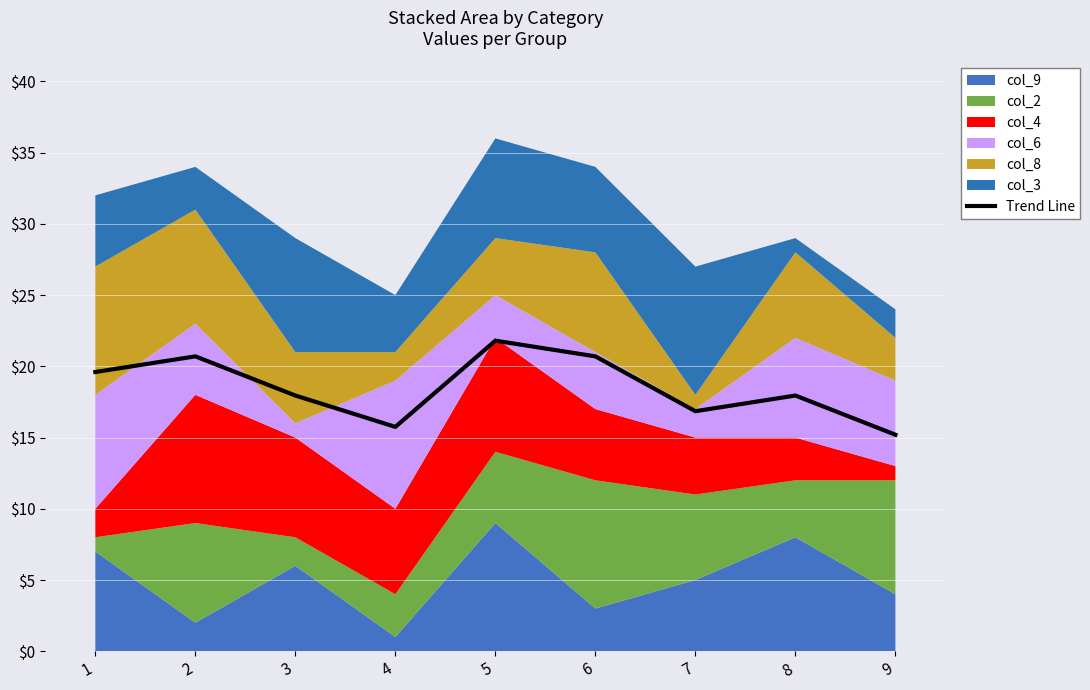

The Trend Line series shows 19.6 at 1. True or false?

True